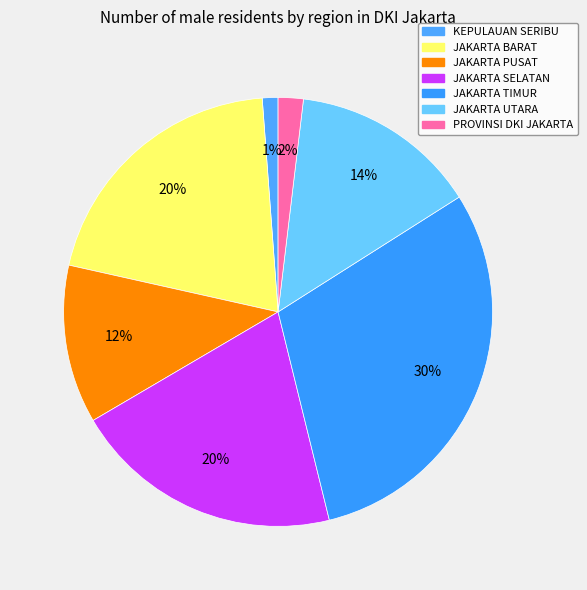

Is JAKARTA TIMUR the majority of the pie?

No